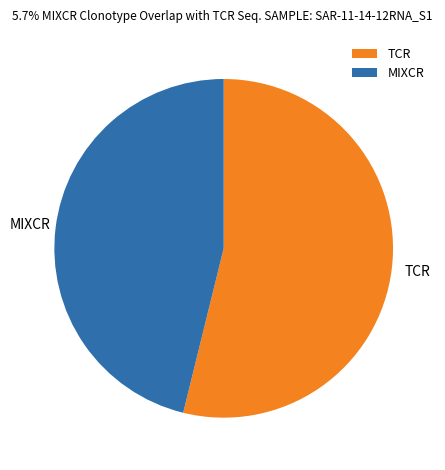

Rank the categories by value from lowest to highest.

MIXCR, TCR